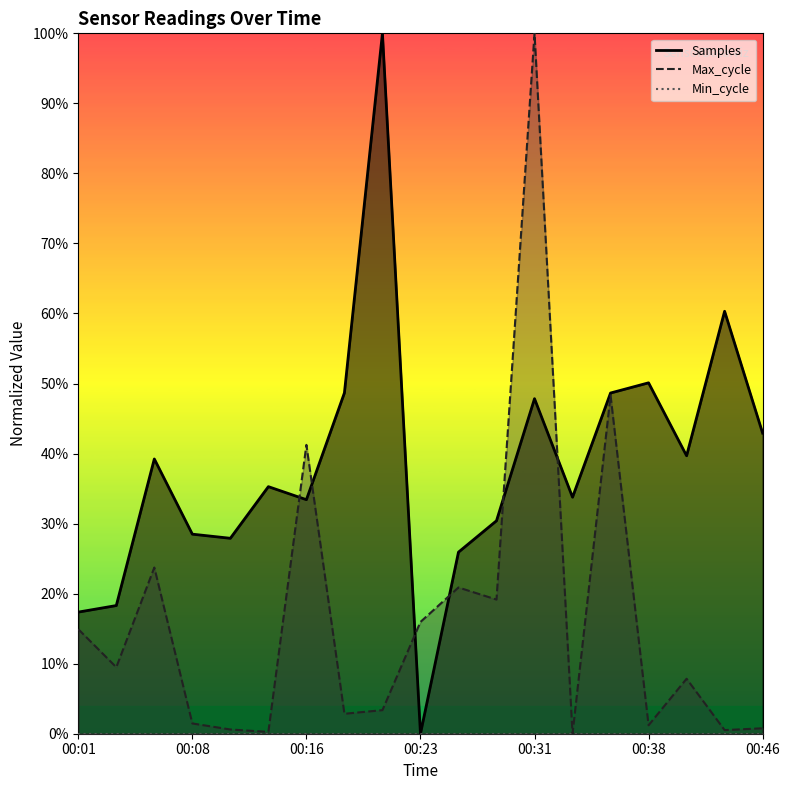

What is the difference between the Max_cycle values at 00:46 and 00:23?

0.2